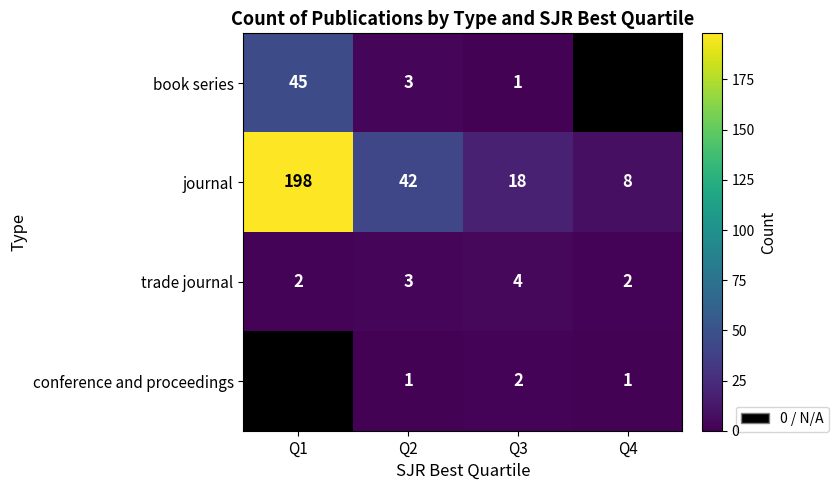

What is the difference between the journal values at Q2 and Q4?

34